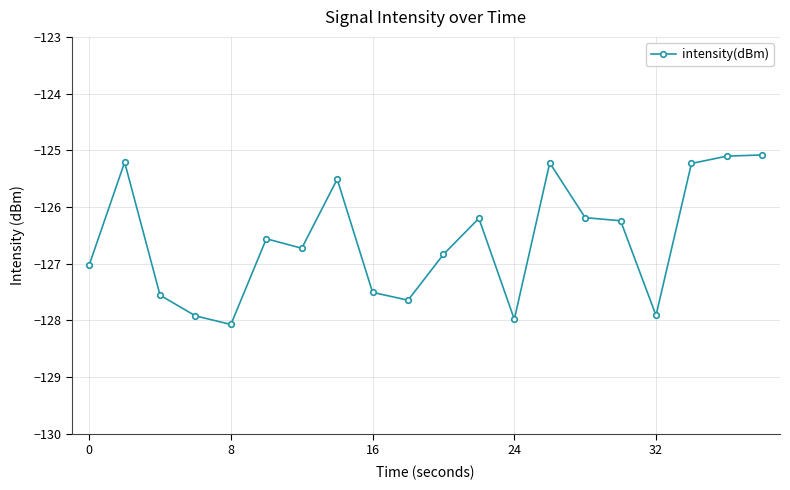

What is the difference between the second highest and minimum values?

3.0